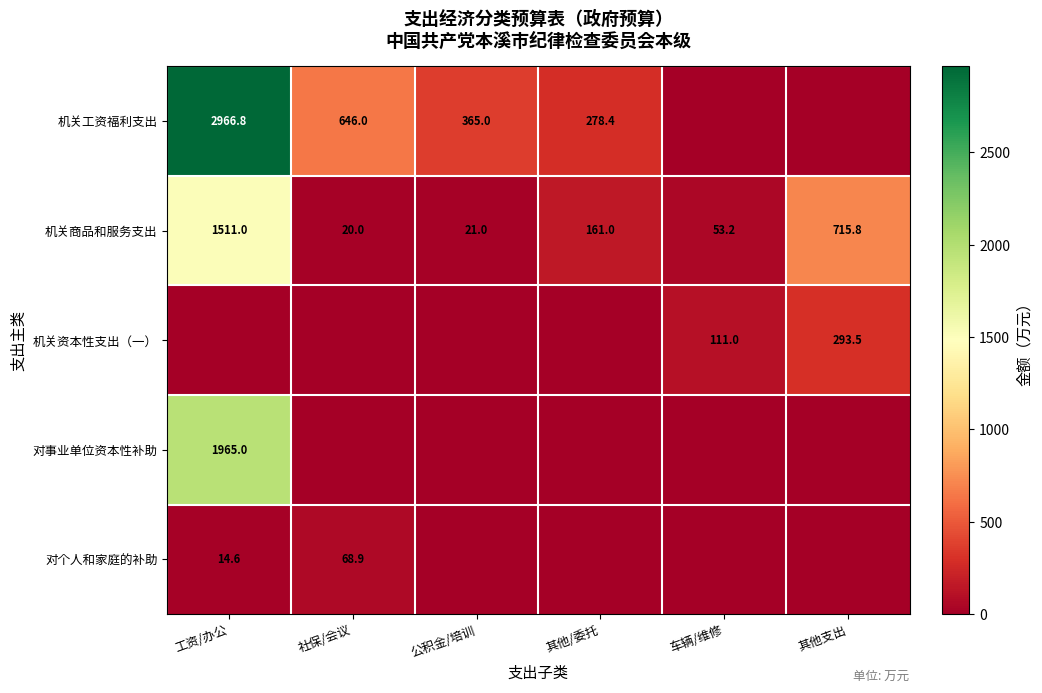

Rank the categories by 机关商品和服务支出 value from highest to lowest.

工资/办公, 其他支出, 其他/委托, 车辆/维修, 公积金/培训, 社保/会议